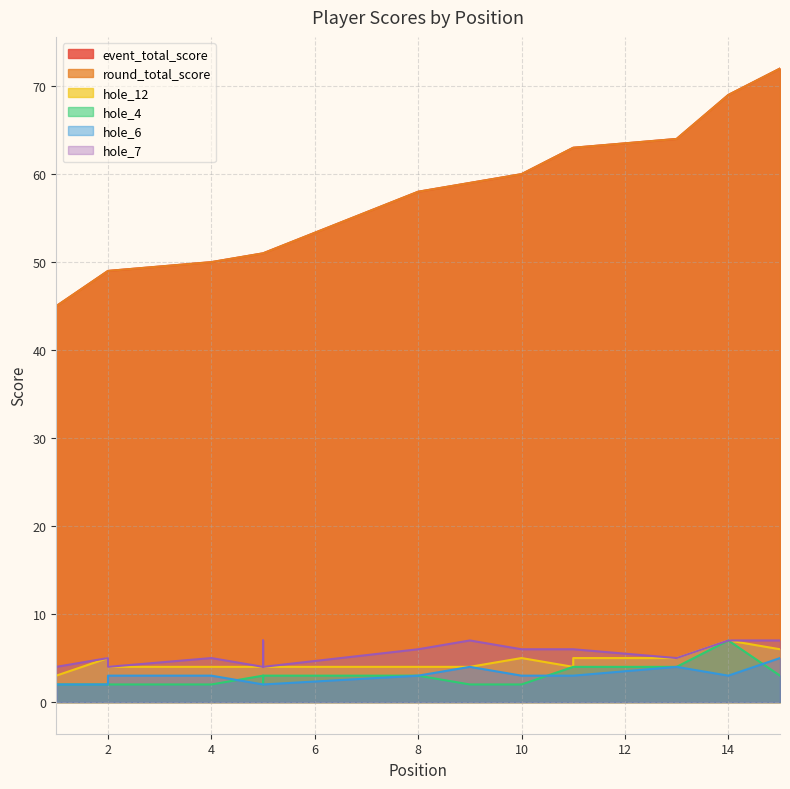

Which series has the widest spread of values?

event_total_score